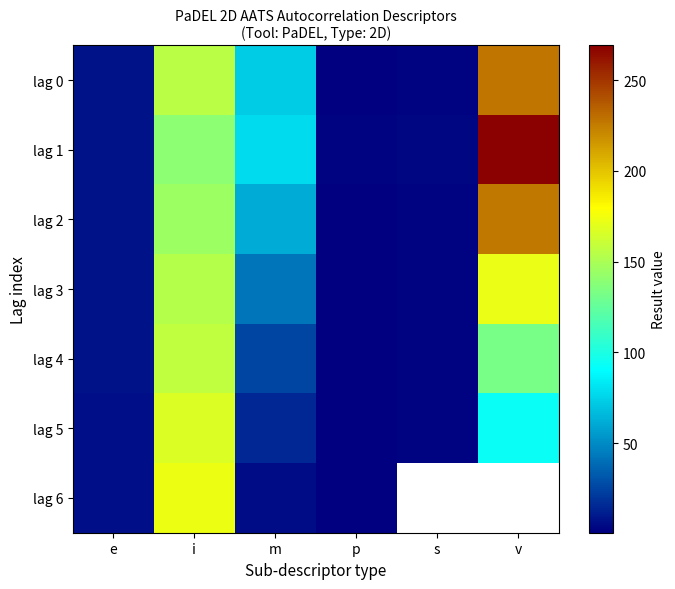

The lag 0 series shows 155.9 at i. True or false?

True